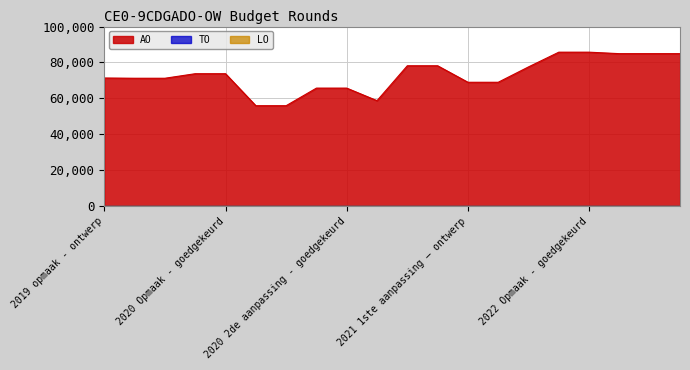

What is the difference between the highest and lowest values at 2022 Opmaak - goedgekeurd?

85733